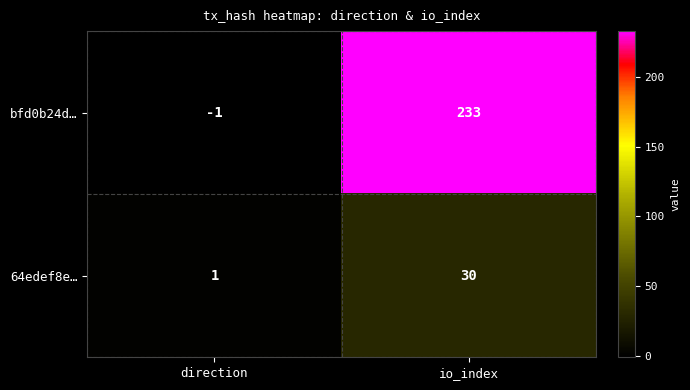

Which series has the widest spread of values?

bfd0b24d…